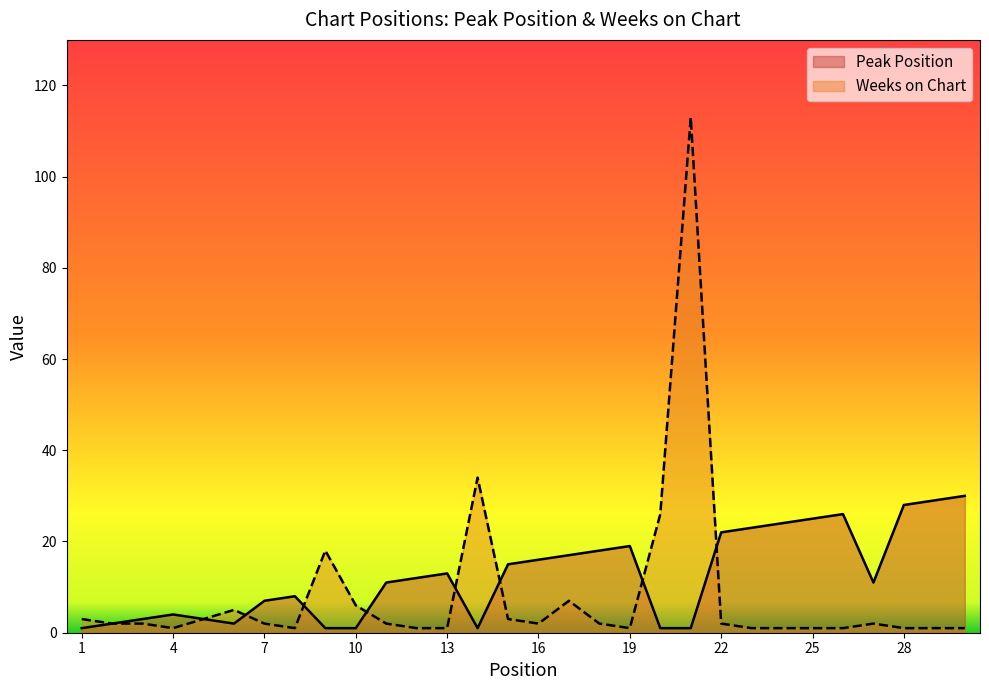

How many lines are shown in the chart?

2